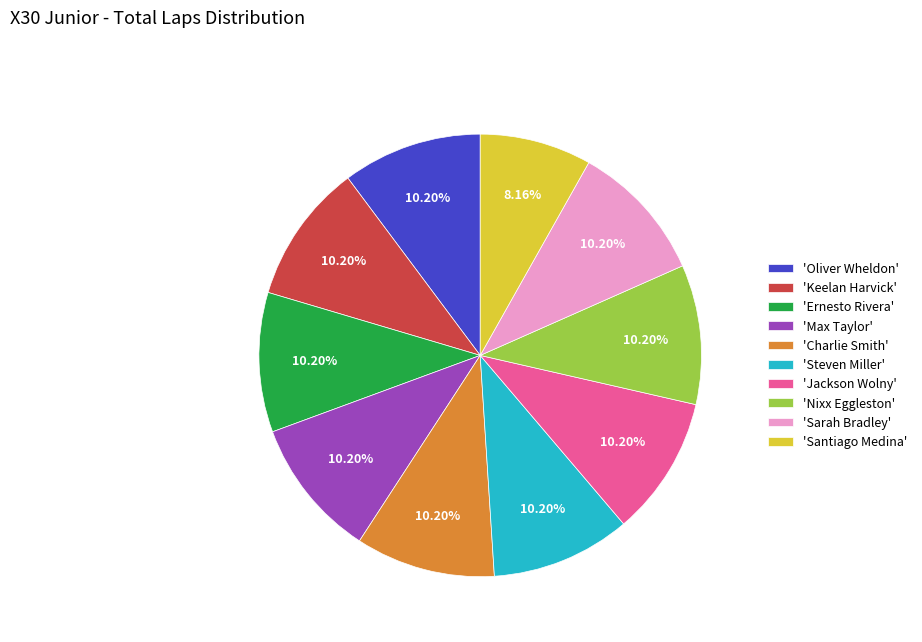

To the nearest percent, what is the difference between the largest and smallest slice percentages?

2%